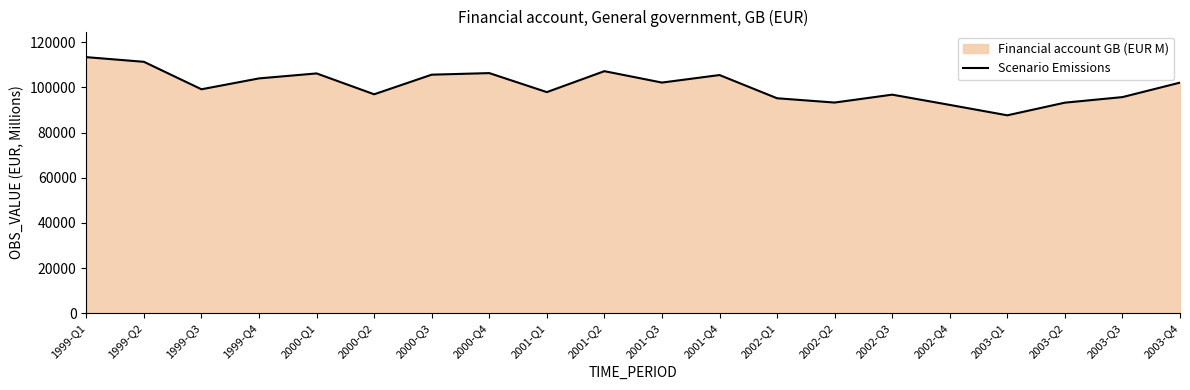

How many lines are shown in the chart?

1